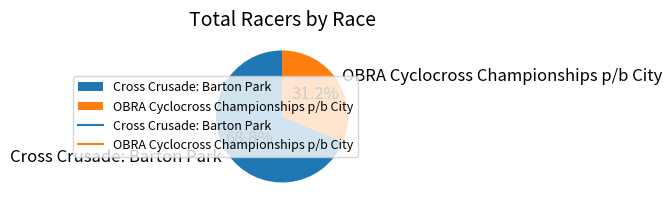

What percentage is the OBRA Cyclocross Championships p/b City slice, to the nearest percent?

31%